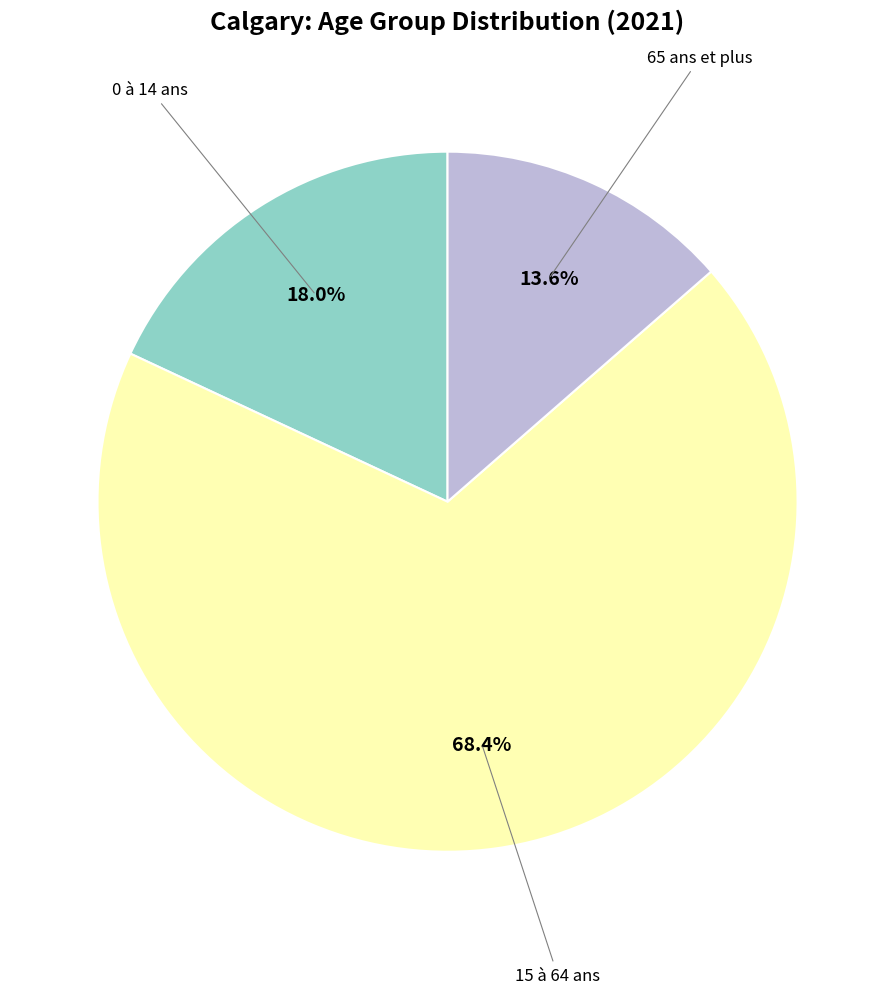

Is there a majority slice in this chart?

Yes